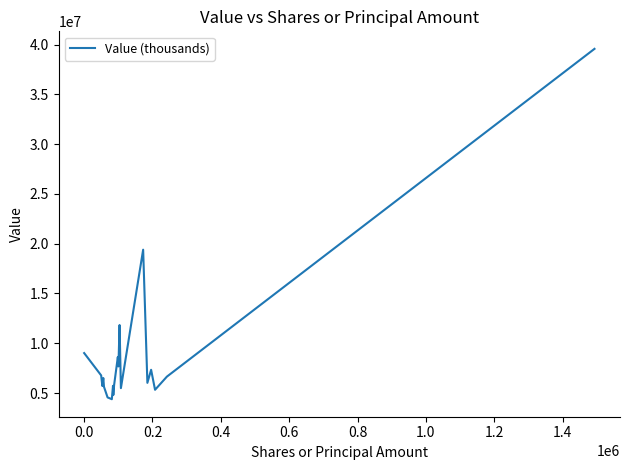

What is the greatest value displayed?

39578000